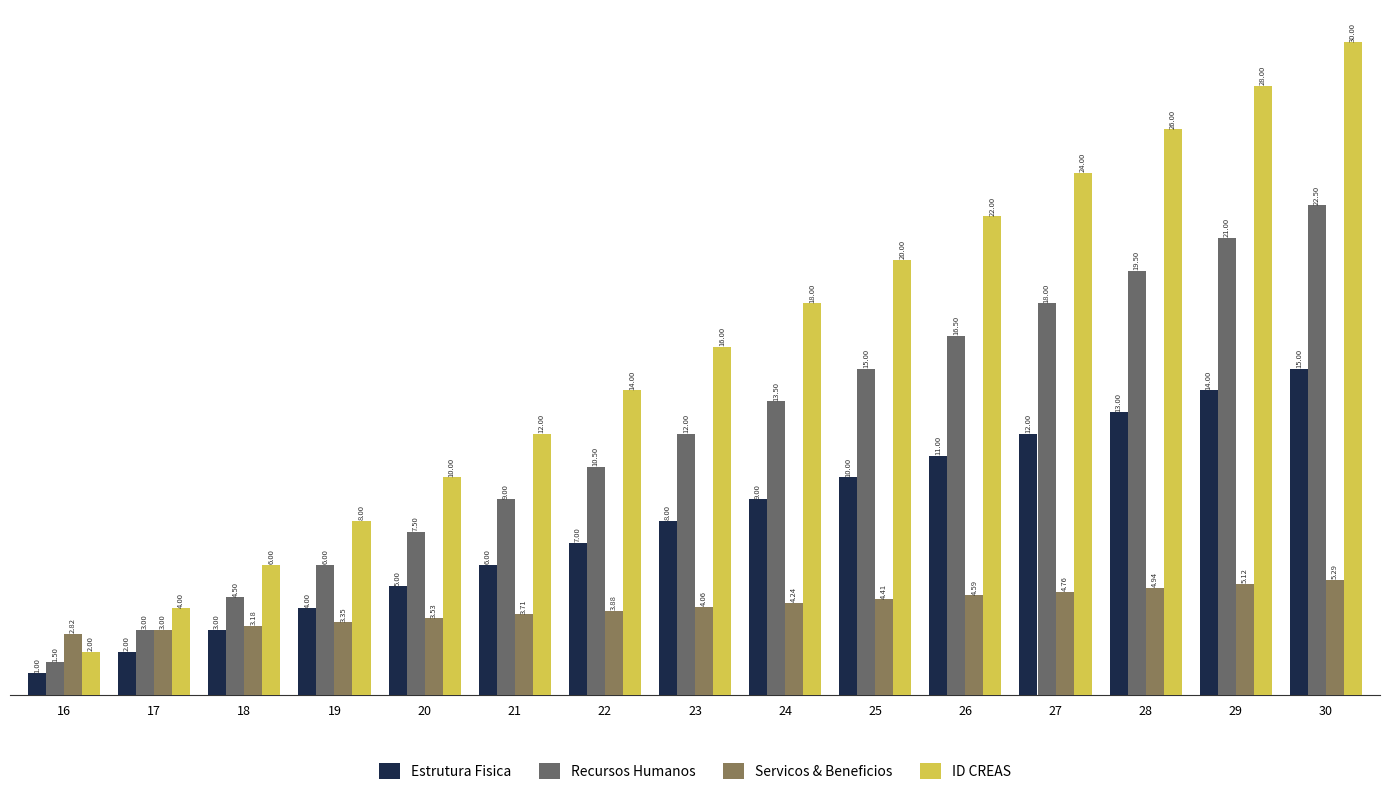

How many bars are there in total?

60